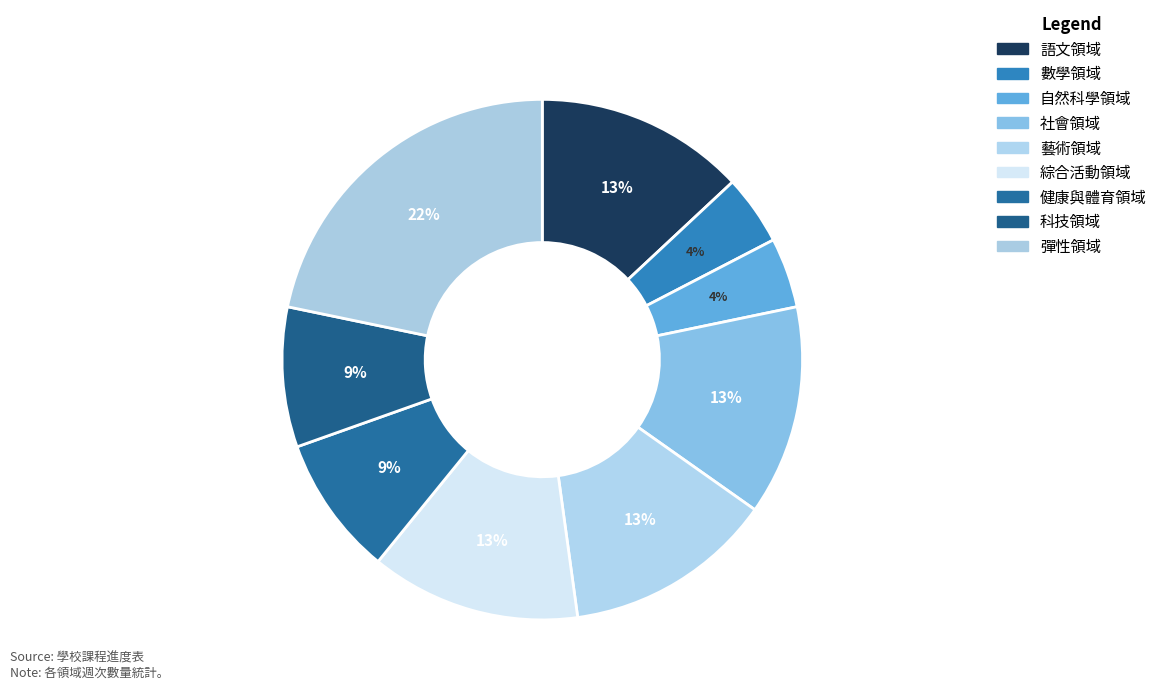

What is the smallest slice in the pie chart?

數學領域